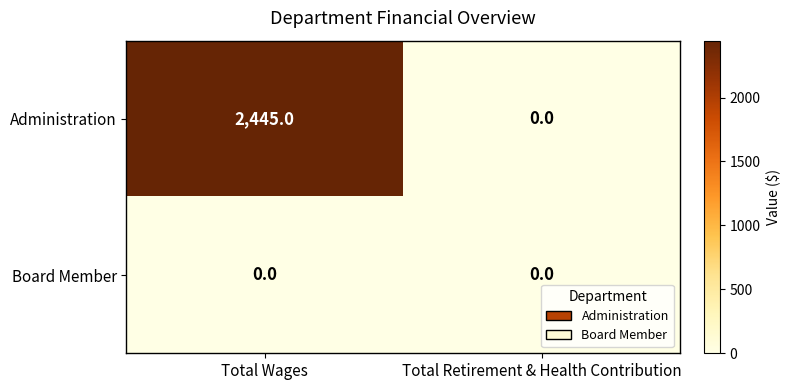

Rank the series by their average value, from lowest to highest.

Board Member, Administration